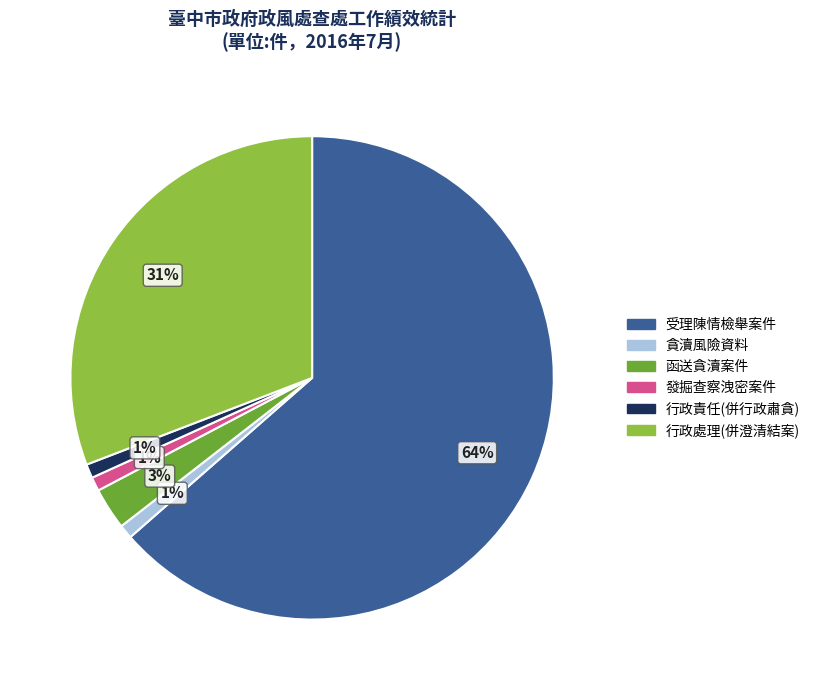

To the nearest percent, what is the average slice percentage?

17%